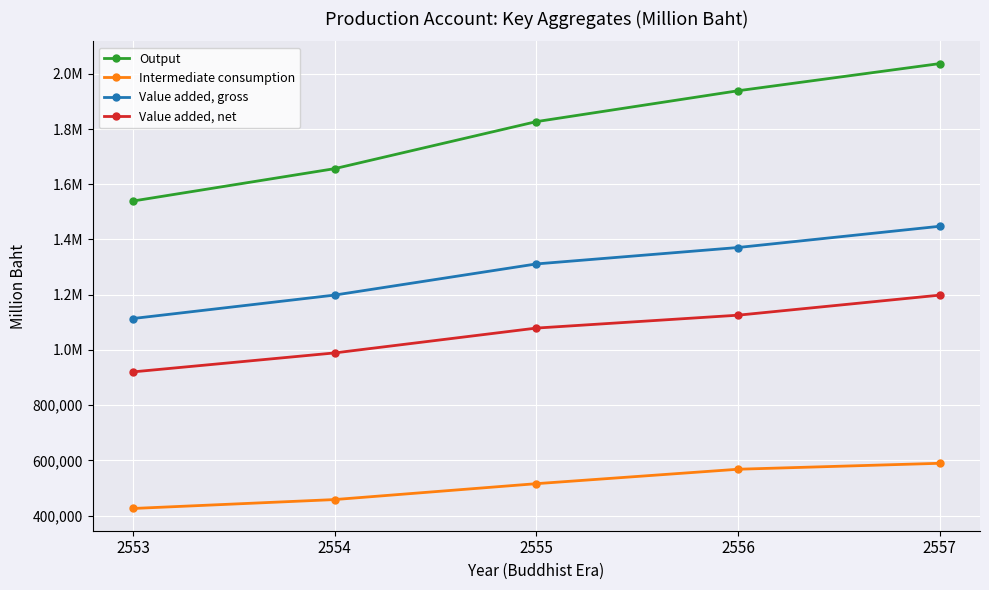

At 2553, list the series in order from smallest to largest.

Intermediate consumption, Value added, net, Value added, gross, Output